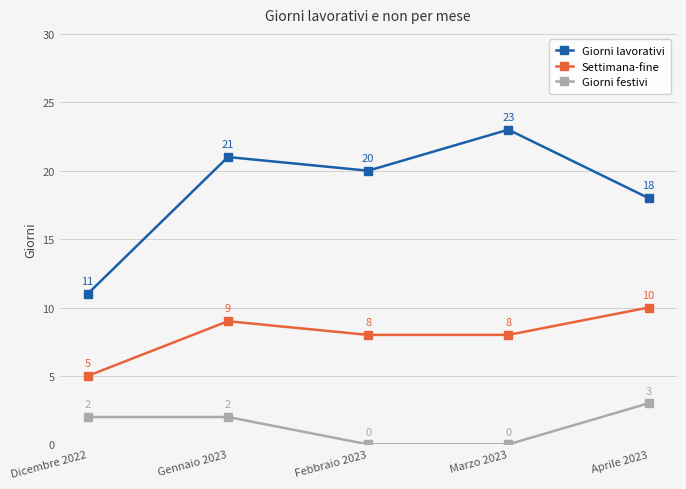

What is the difference between the highest and lowest values at Aprile 2023?

15